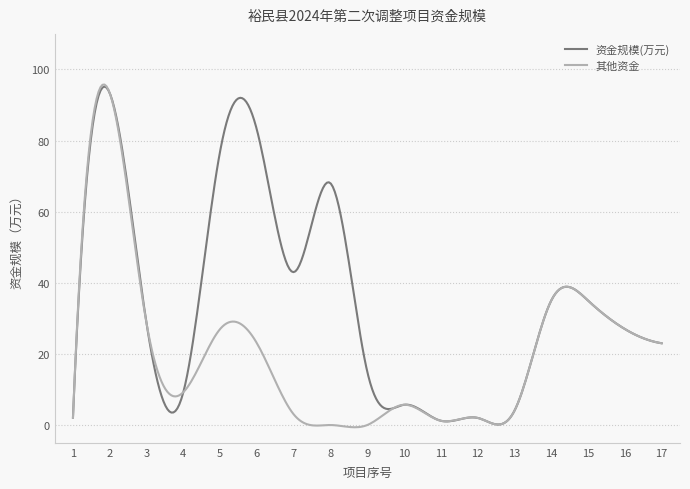

What is the highest value of the 其他资金 series?

95.8